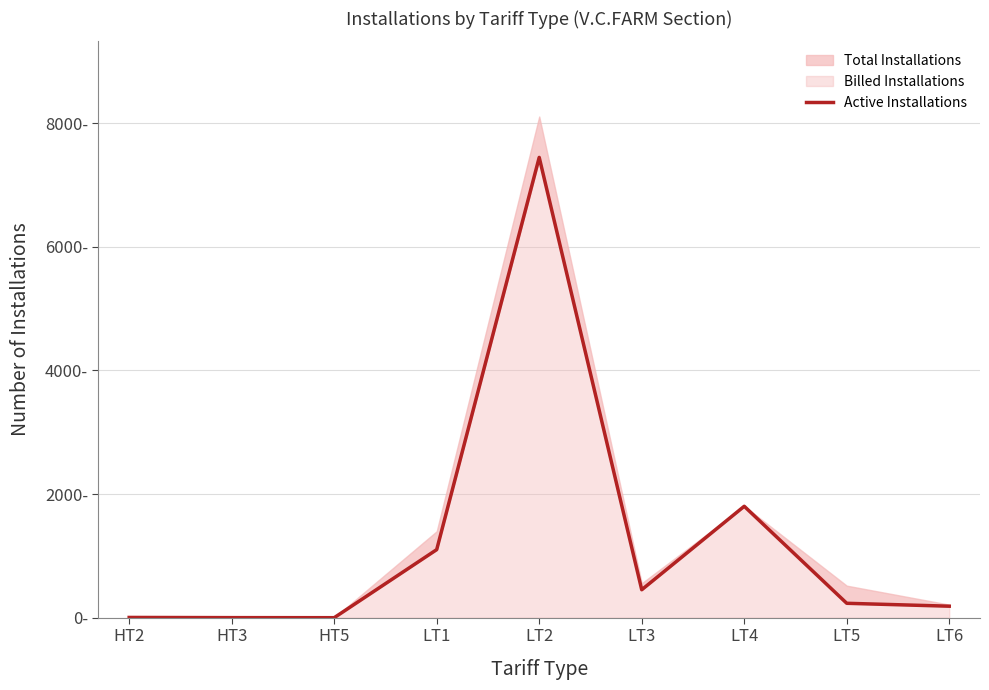

How many data points does each series have?

9